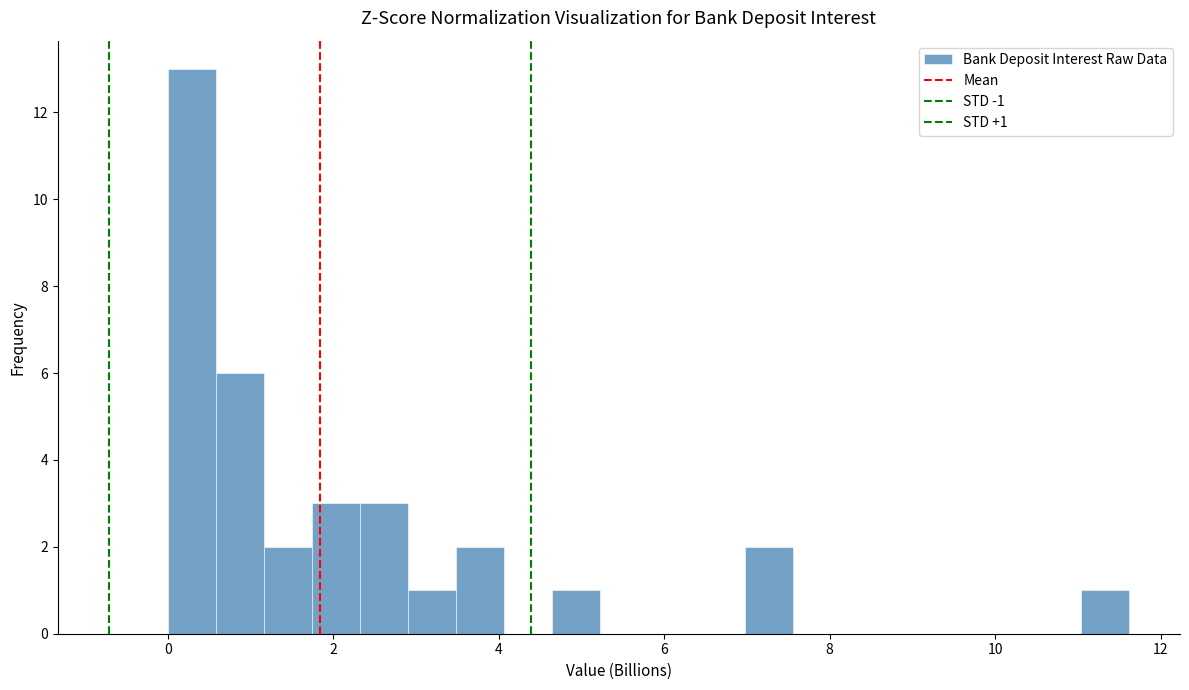

Read against the x-axis, roughly where is the centre of the tallest bar?

0.2